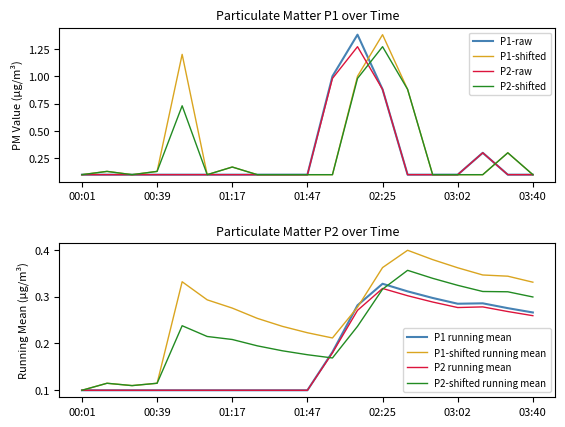

What is the sum of the P2 values at 01:39 and 03:15?

0.4